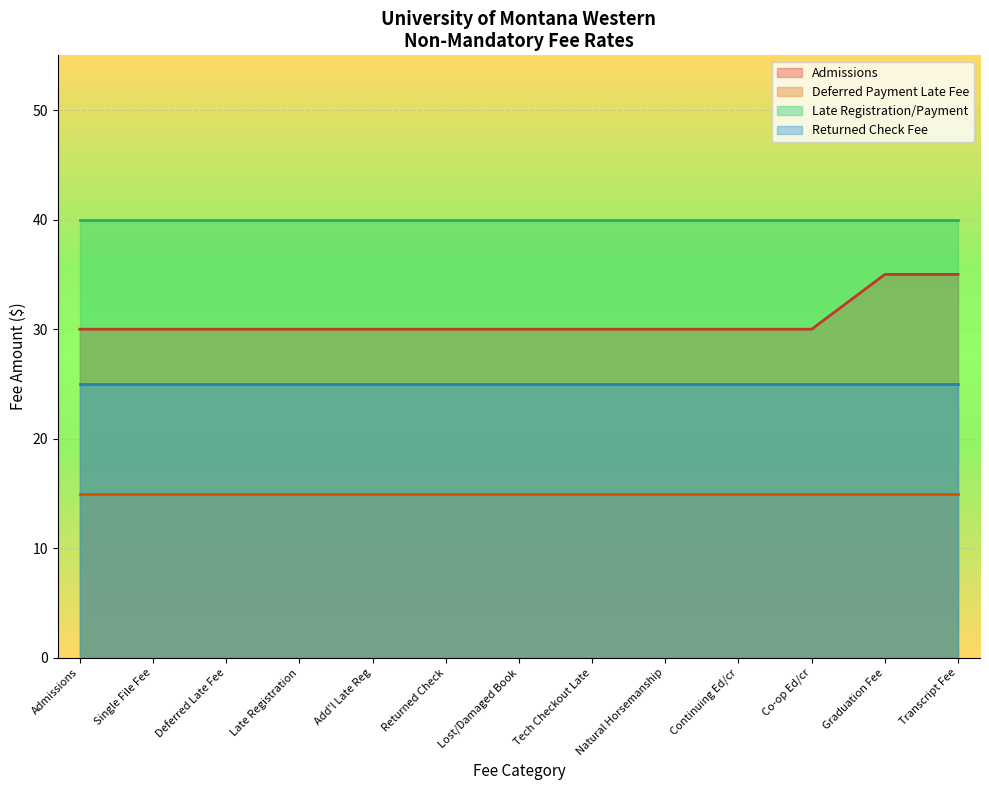

How many data points does each series have?

13